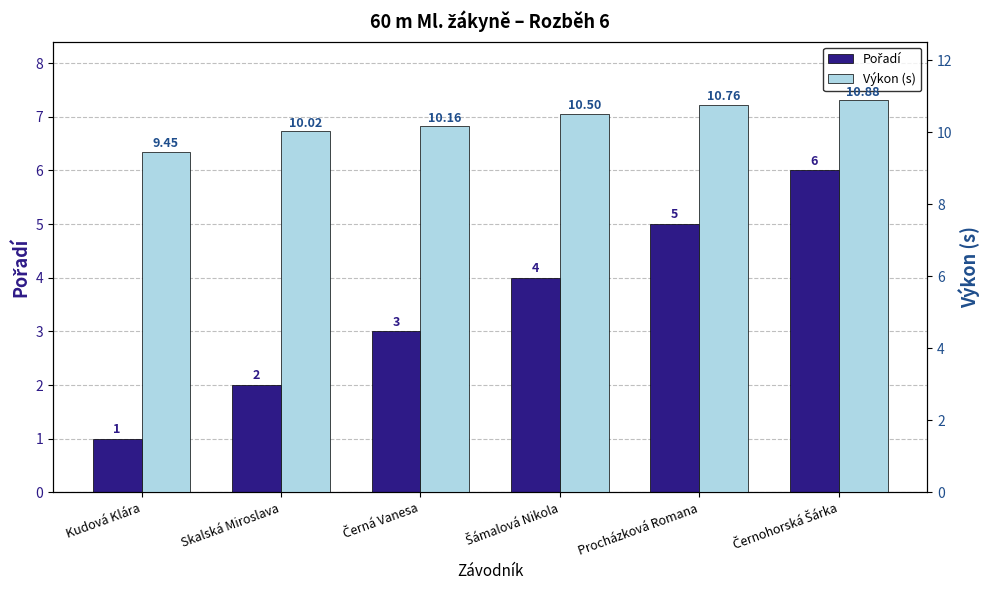

At which label does Pořadí first exceed 4?

Procházková Romana